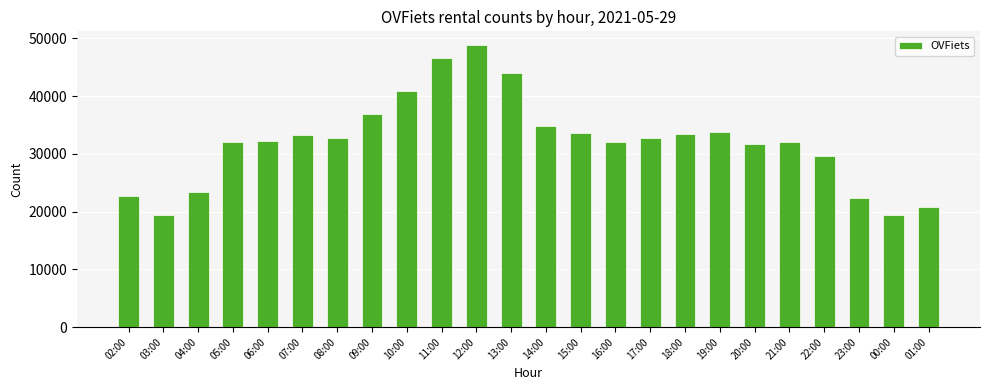

What is the value of the 15th bar from the left?

32016